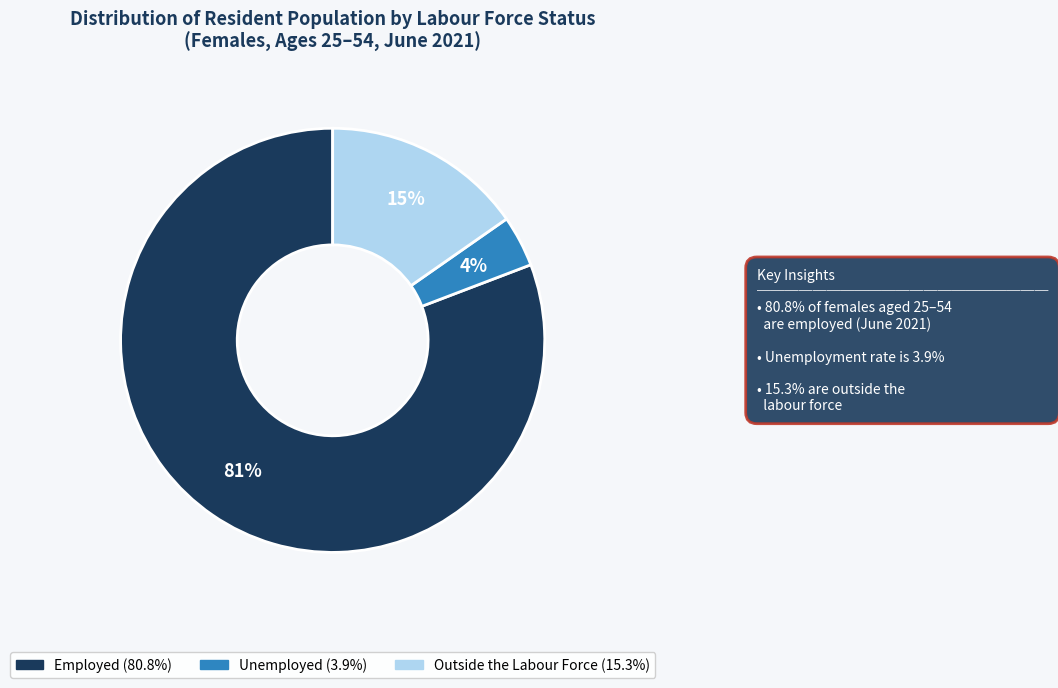

To the nearest percent, what percentage of the pie is Outside the Labour Force?

15%